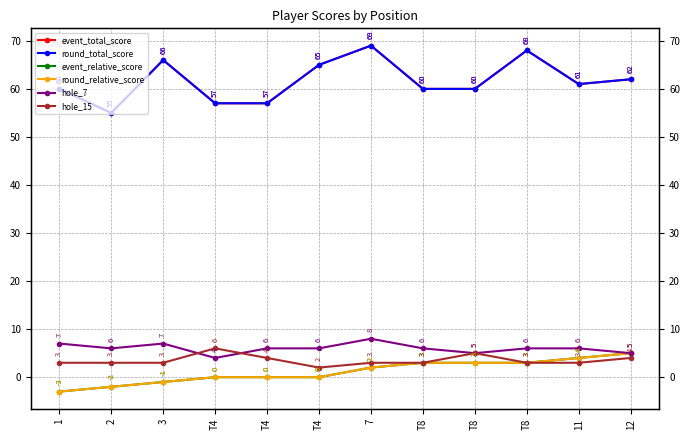

How many categories are shown in the chart?

12